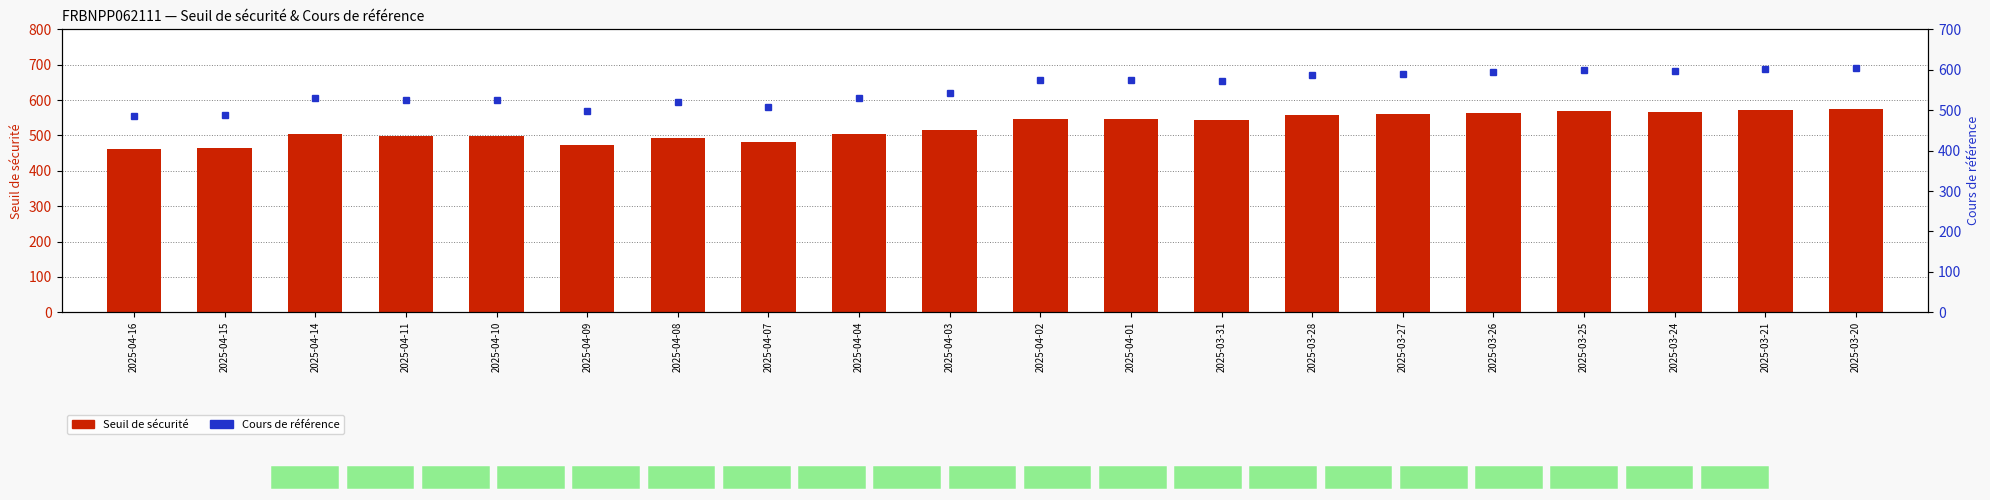

The Seuil de sécurité series shows 546.3 at 2025-04-01. True or false?

True